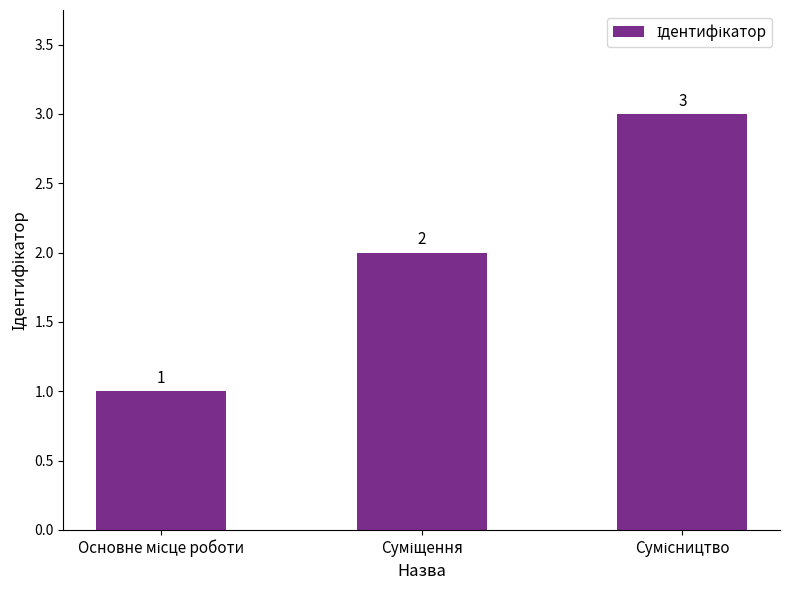

What is the value of the 3rd bar from the left?

3